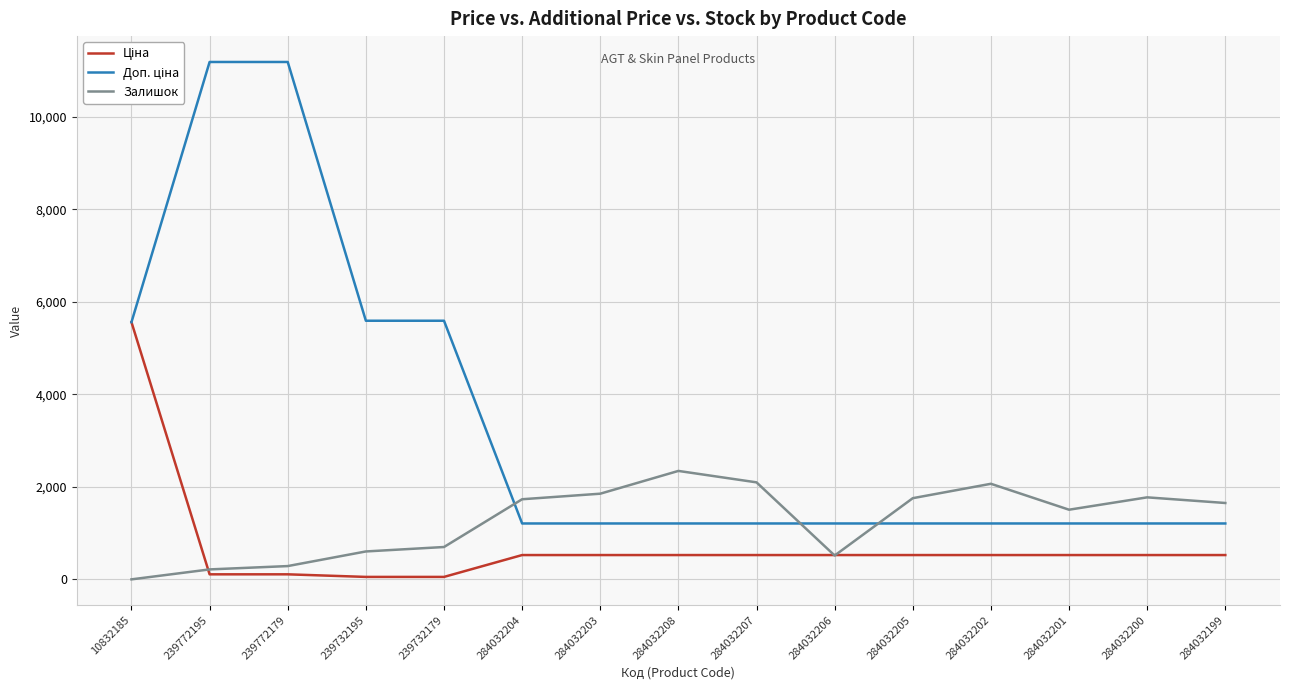

Is it true that Залишок equals 1775.0 at 284032200?

True